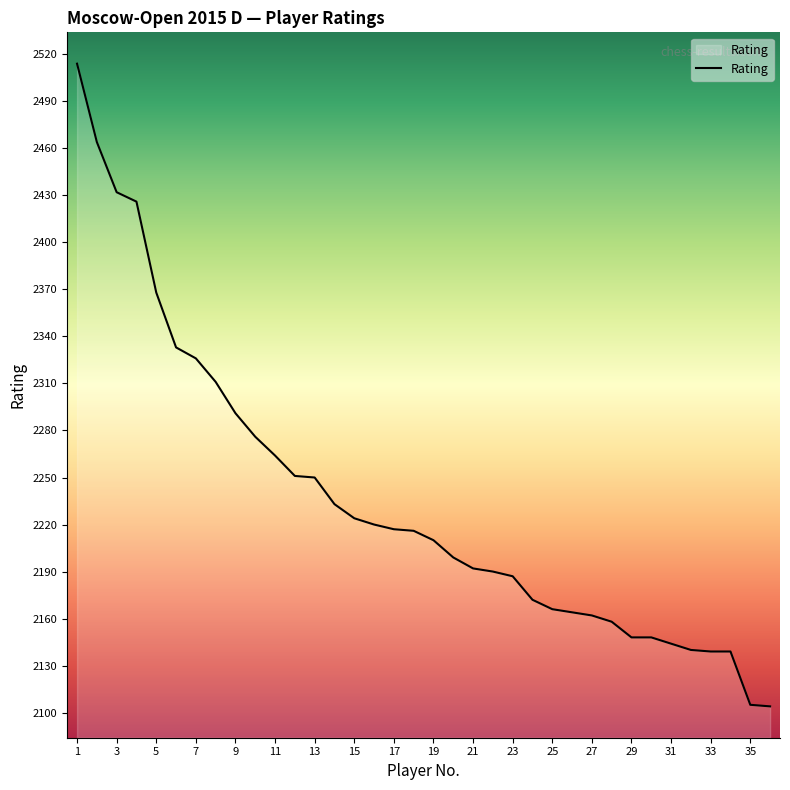

What is the smallest value displayed?

2104